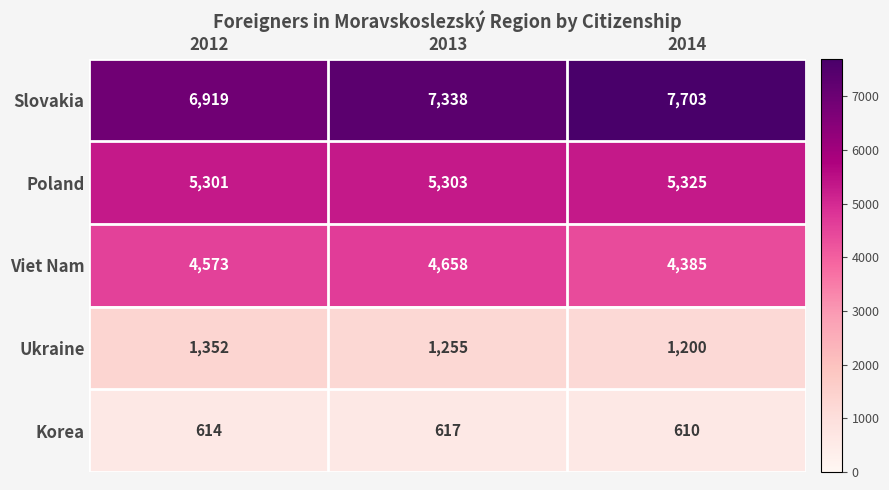

The value of Poland at 2014 is 7629. True or false?

False